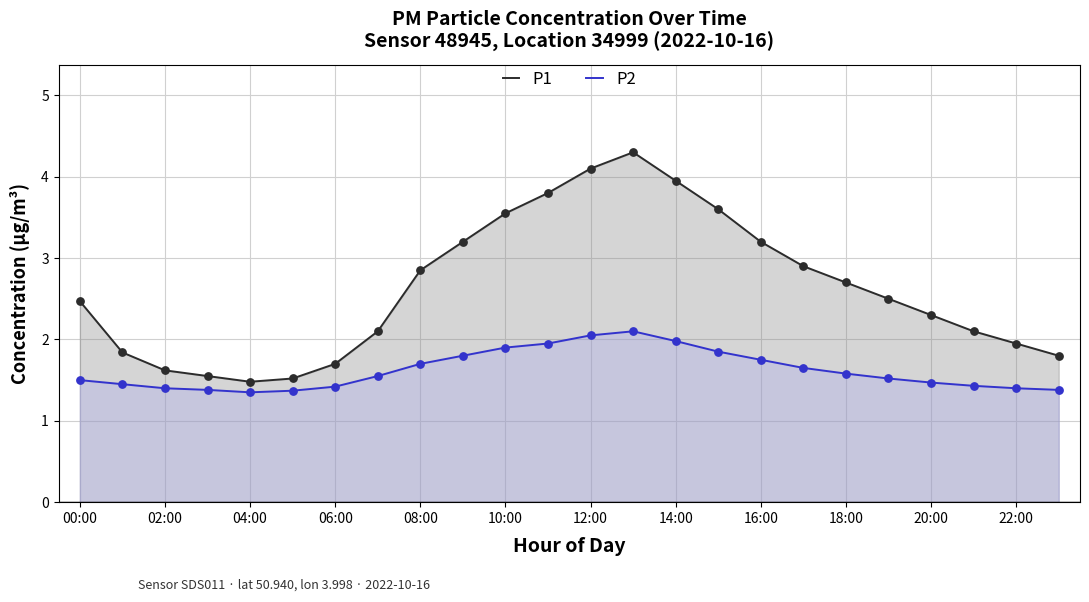

Is the value of P2 at 16:00 greater than the value of P1 at 10:00?

No